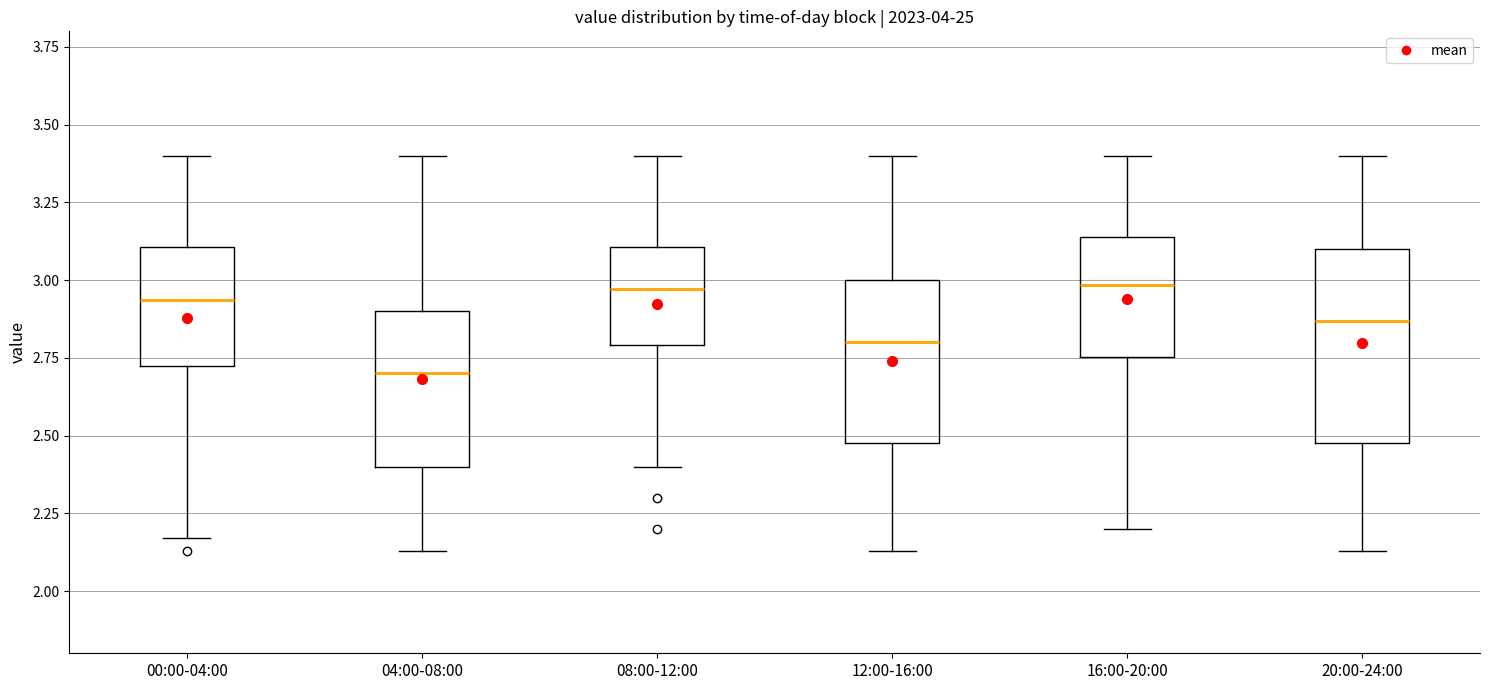

Where is the lower edge of the box for 20:00-24:00 on the y-axis? The values are not printed on the chart, so give them approximately, as read against the axis.

2.50